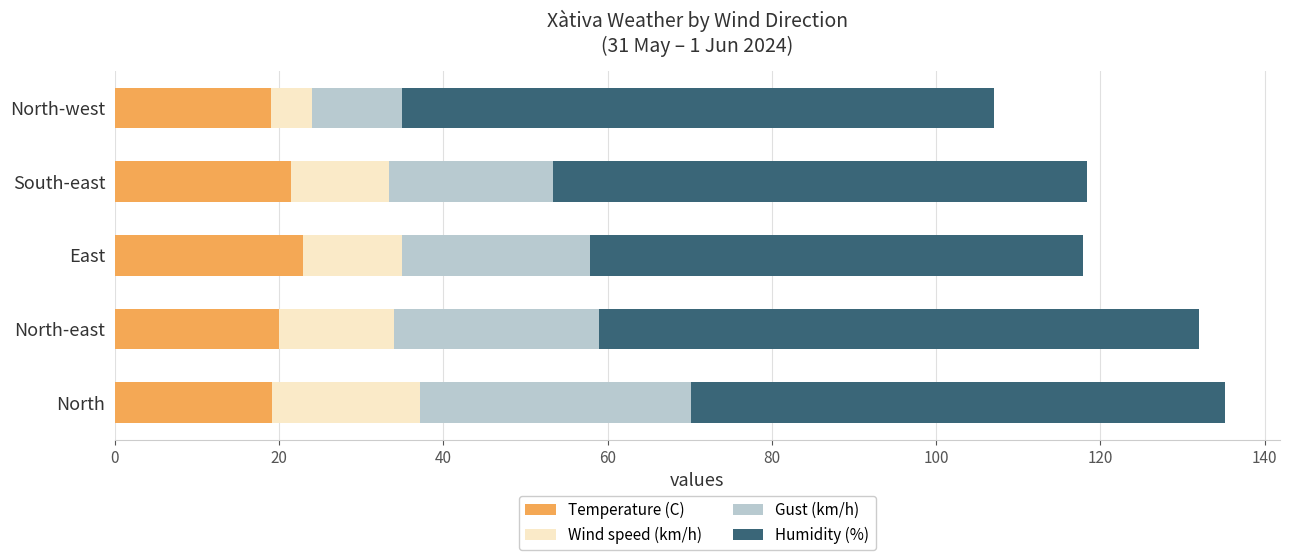

What value does the Temperature (C) series have at South-east?

21.4